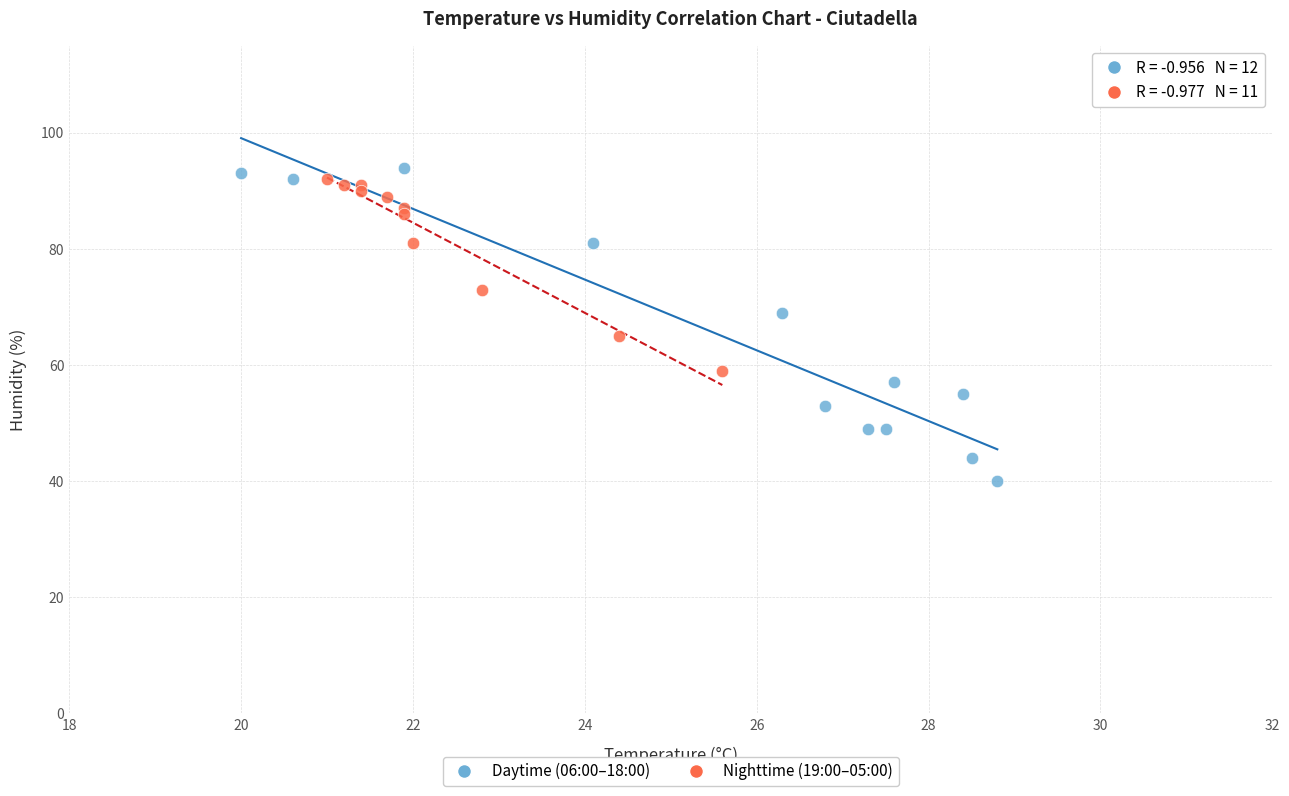

Which series contains the highest Y value?

Daytime (06:00–18:00)